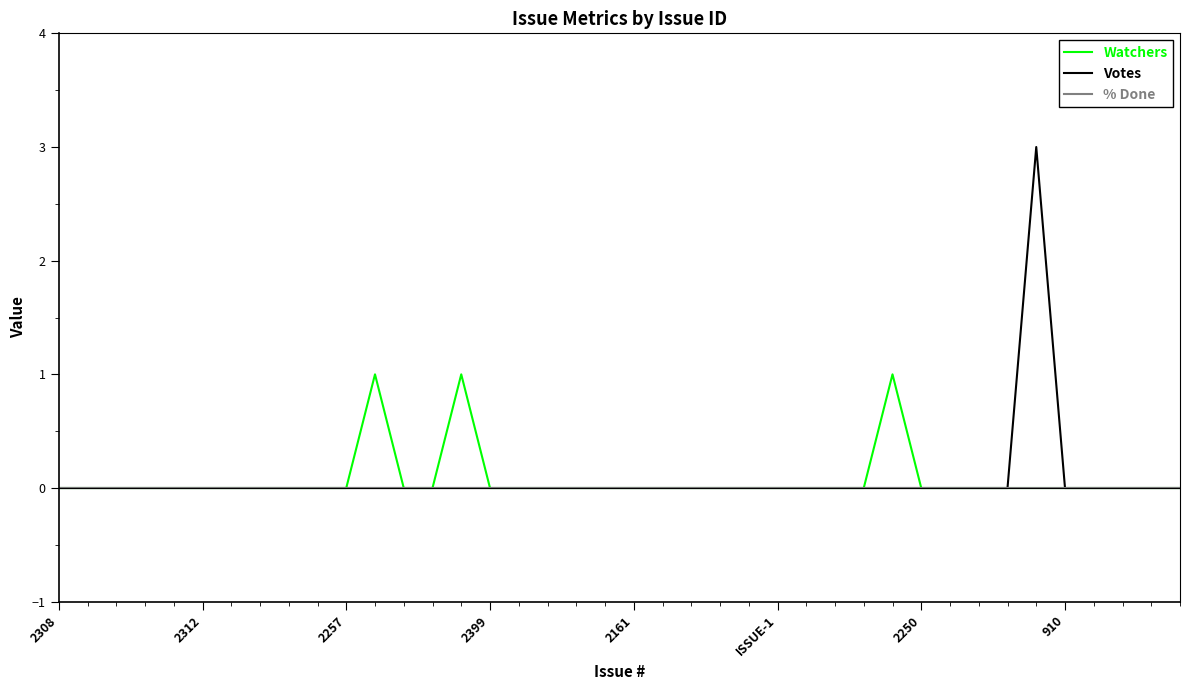

What is the maximum value shown in the chart?

3